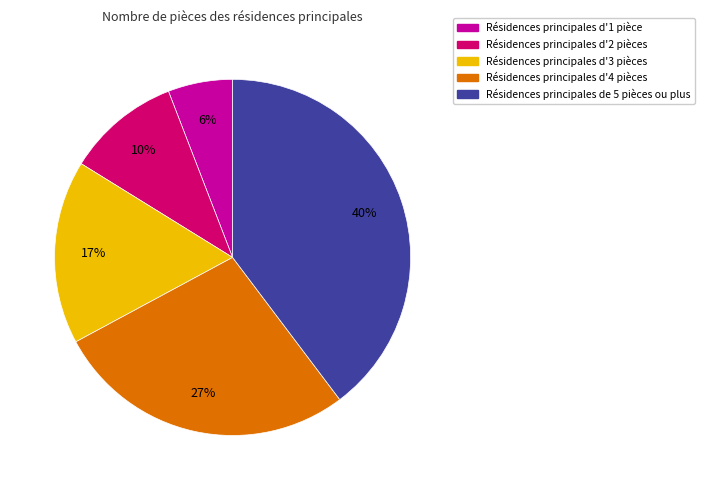

Is there any slice that represents more than half of the pie?

No